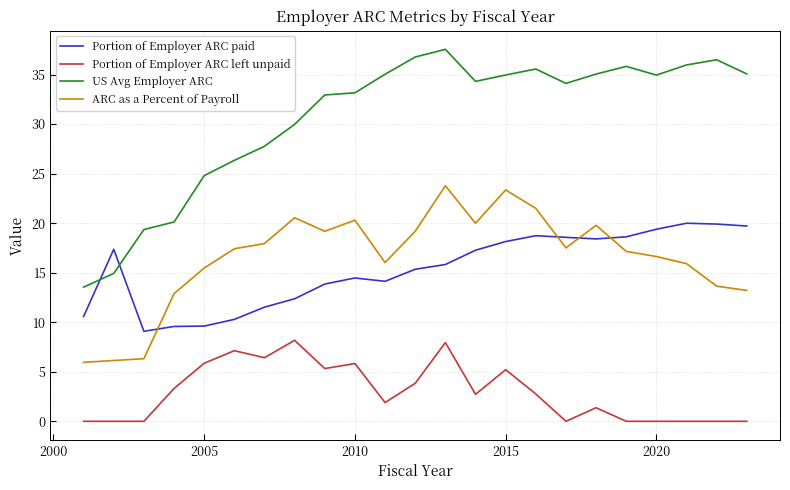

Does the chart display data point markers on the line(s)?

No